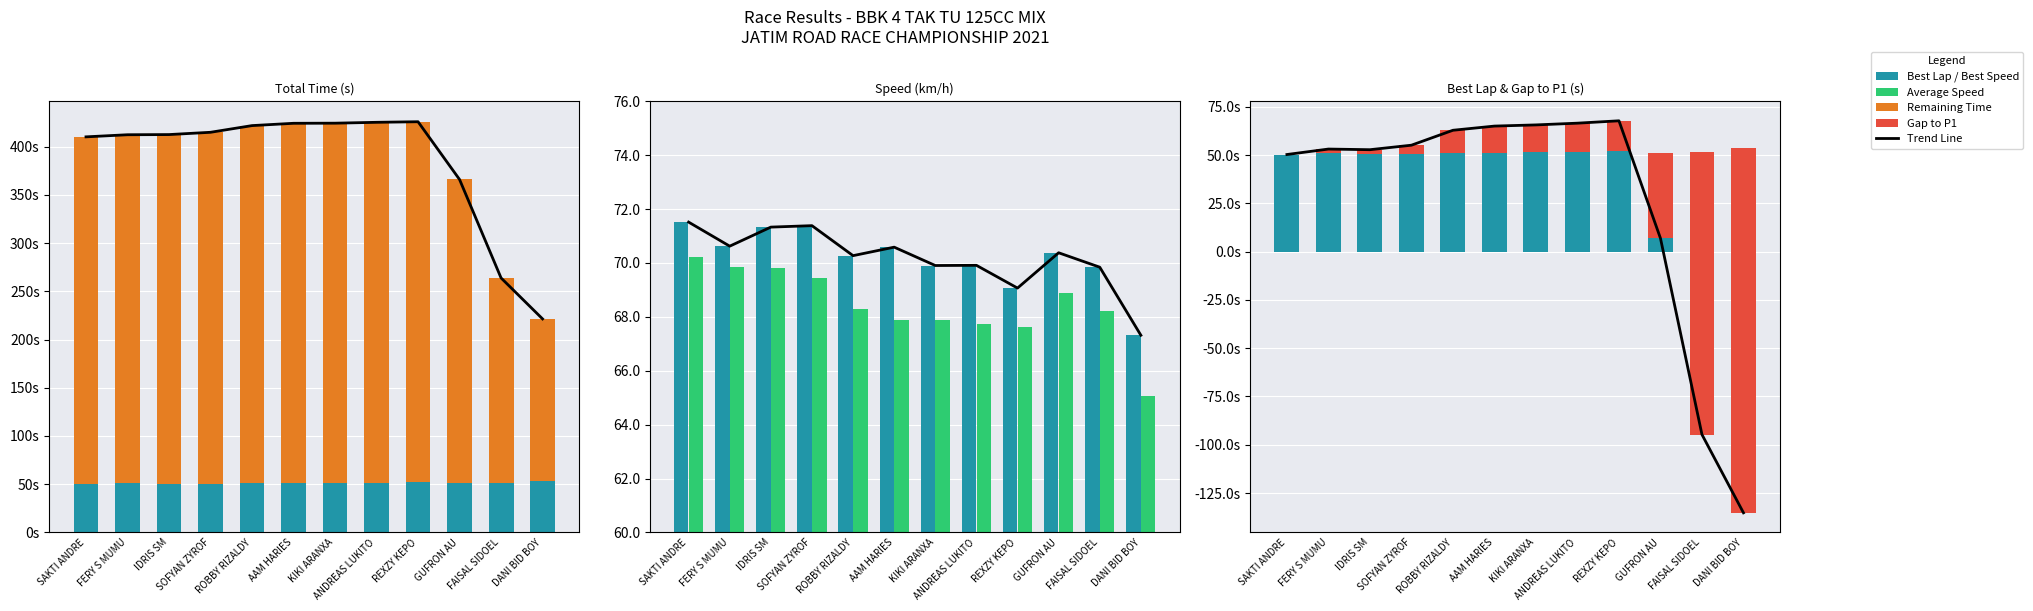

At which label is Best Speed closest to 35?

DANI BID BOY